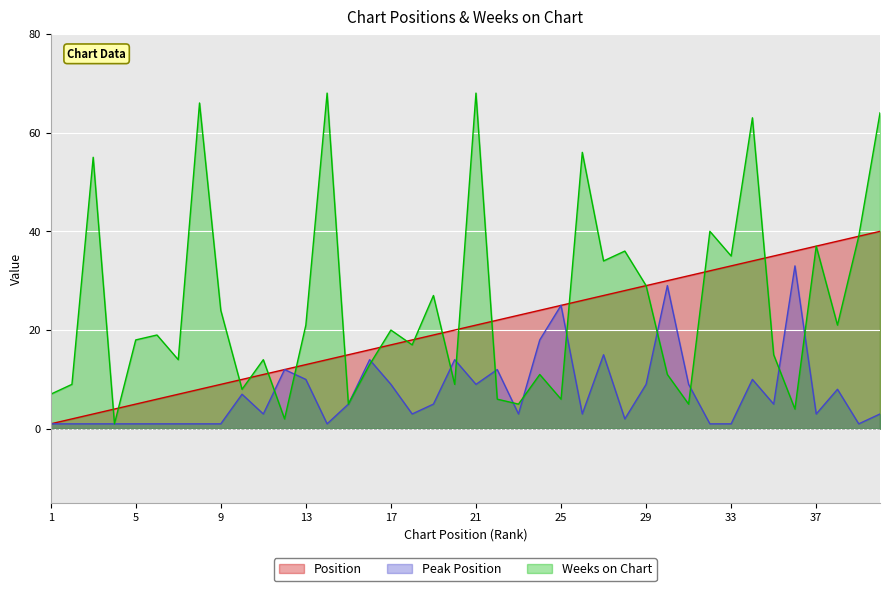

Between 27 and 13, which is larger?

27